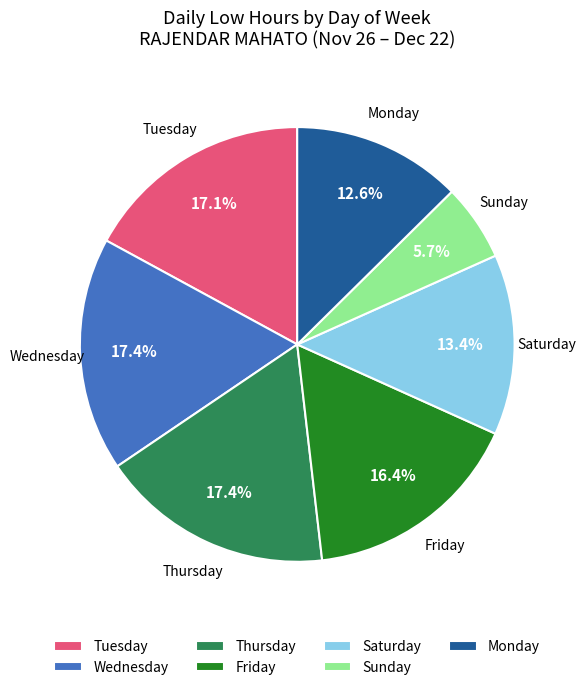

Approximately how many times larger is the value at Wednesday compared to Sunday?

3.1